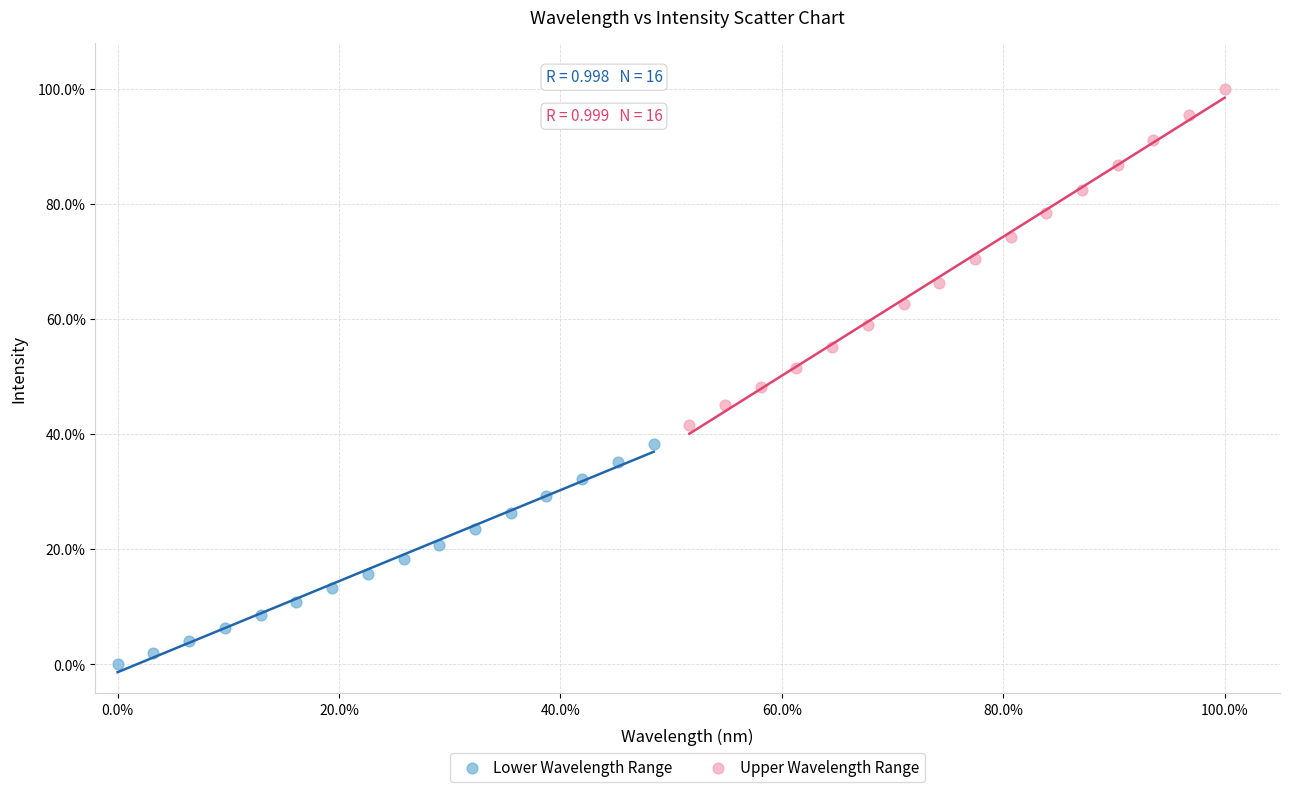

Which series has the widest spread of Y values?

Upper Wavelength Range